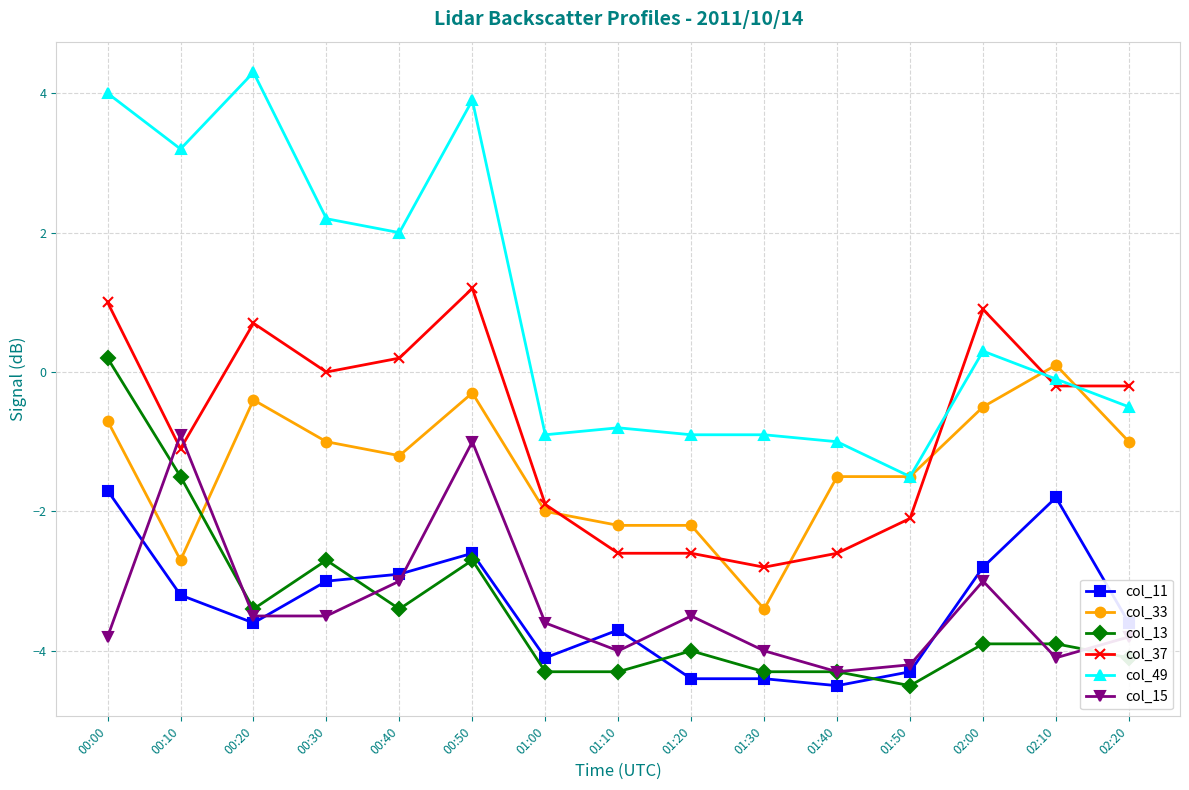

What is the label of the 13th point from the left?

02:00